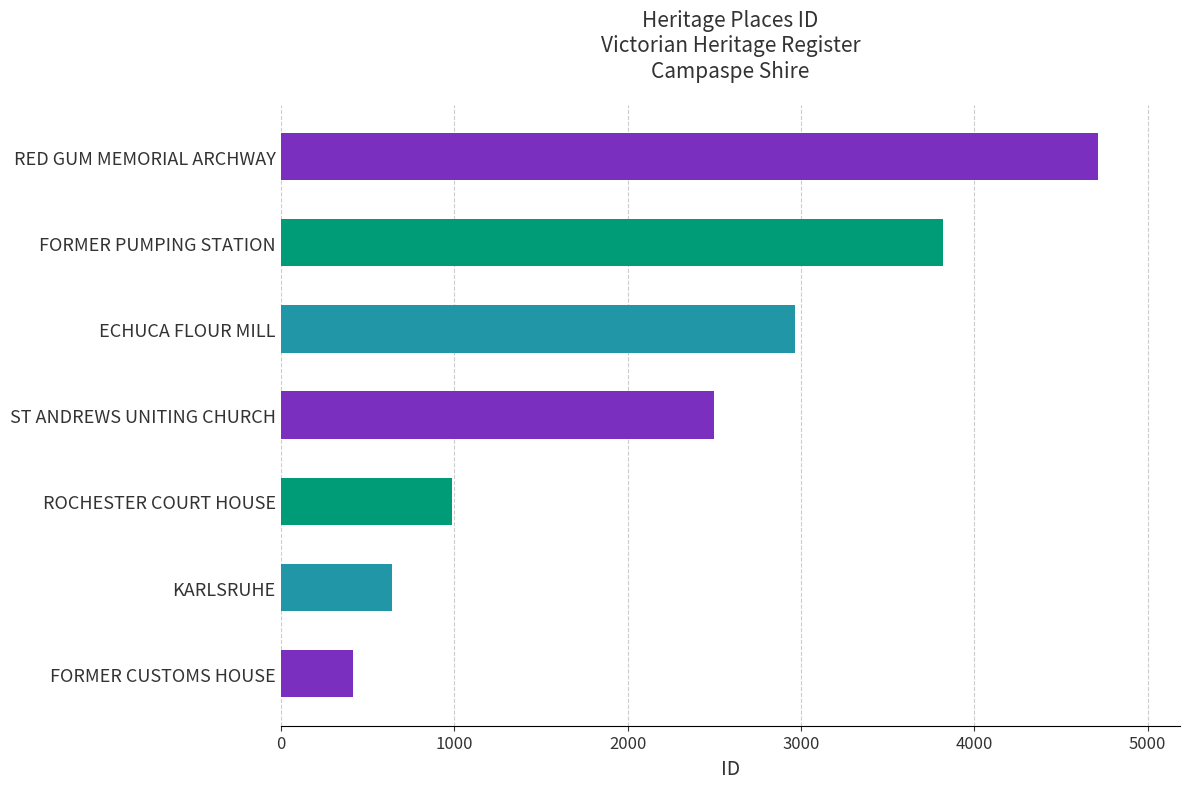

Reading bottom to top, transcribe all the data shown in this chart.

FORMER CUSTOMS HOUSE=419	KARLSRUHE=644	ROCHESTER COURT HOUSE=990	ST ANDREWS UNITING CHURCH=2499	ECHUCA FLOUR MILL=2964	FORMER PUMPING STATION=3819	RED GUM MEMORIAL ARCHWAY=4715